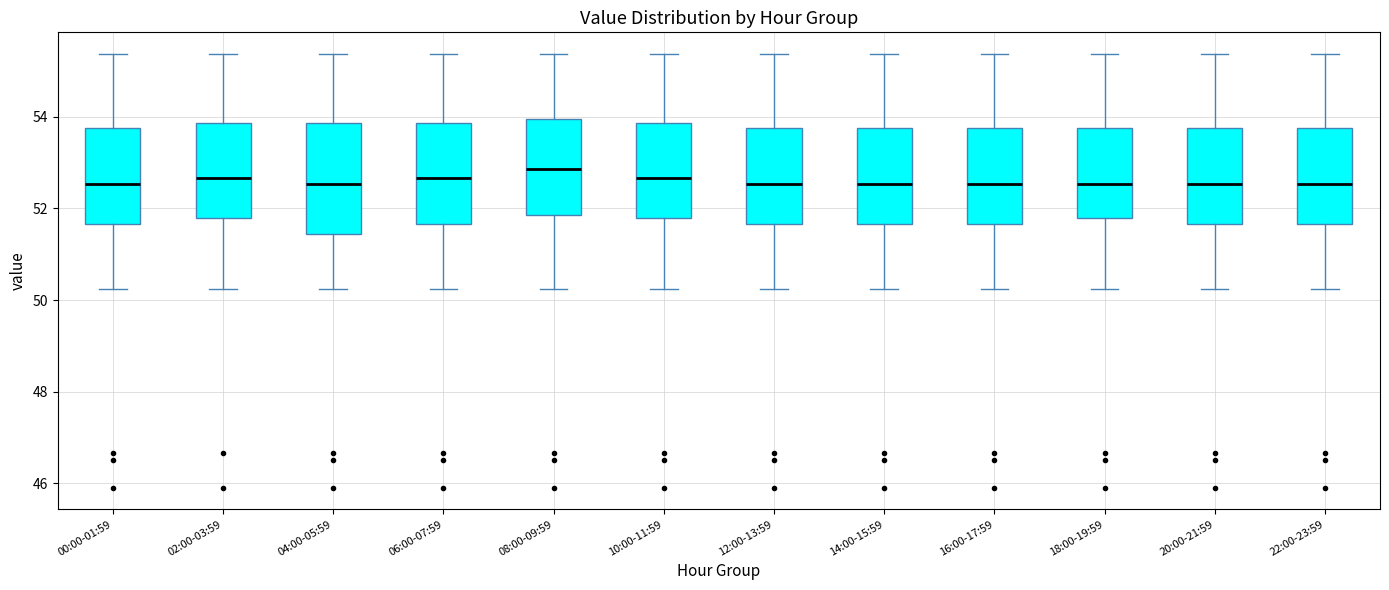

Comparing the boxes themselves (not the whiskers), which one is the tallest?

04:00-05:59